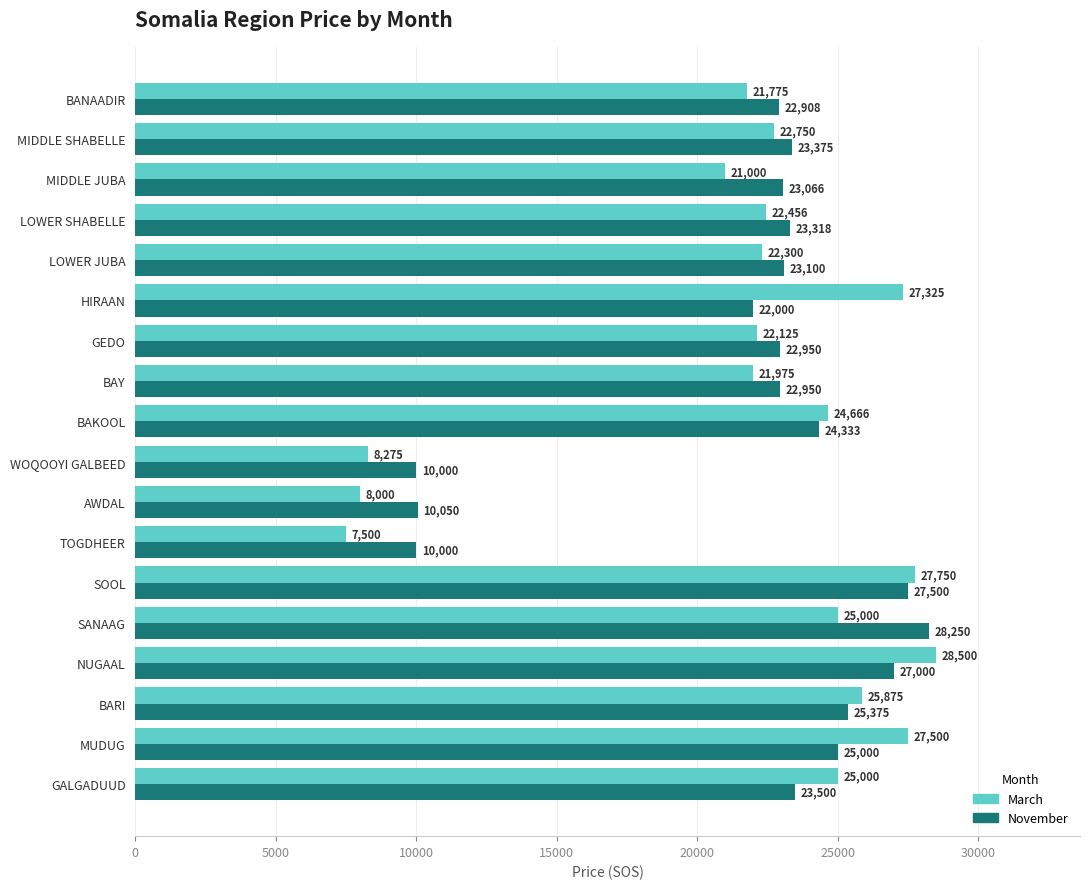

How many categories are shown in the chart?

18